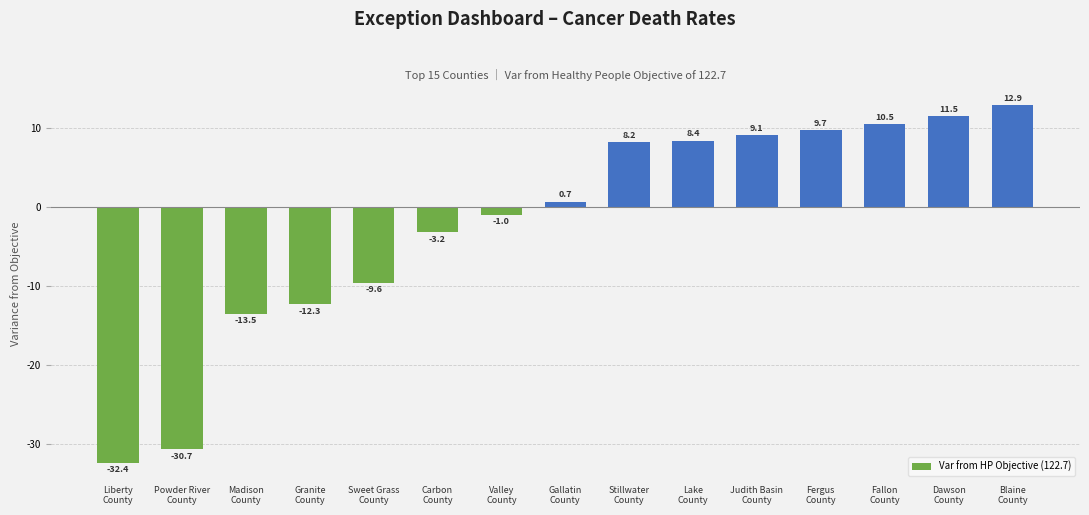

What is the greatest value displayed?

12.9